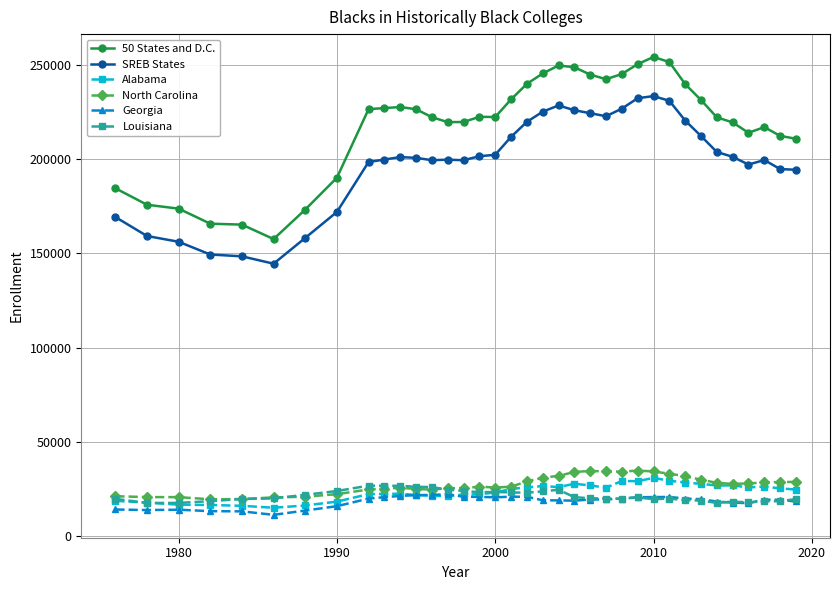

Which series has the largest range (max minus min)?

50 States and D.C.